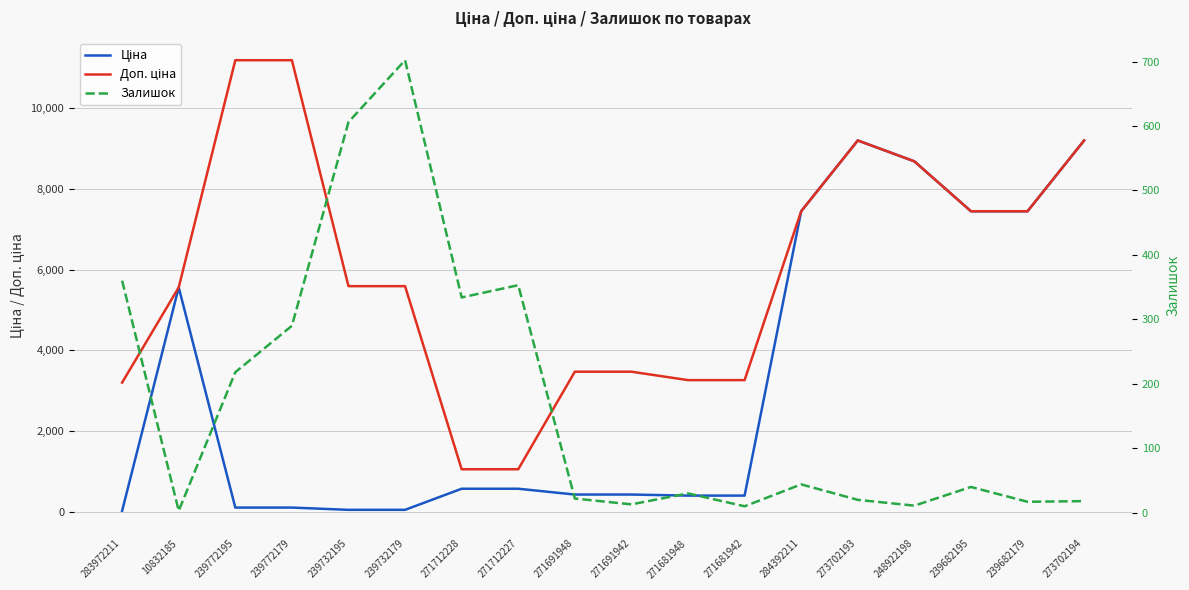

List the series in order of their peak value, highest first.

Доп. ціна, Ціна, Залишок